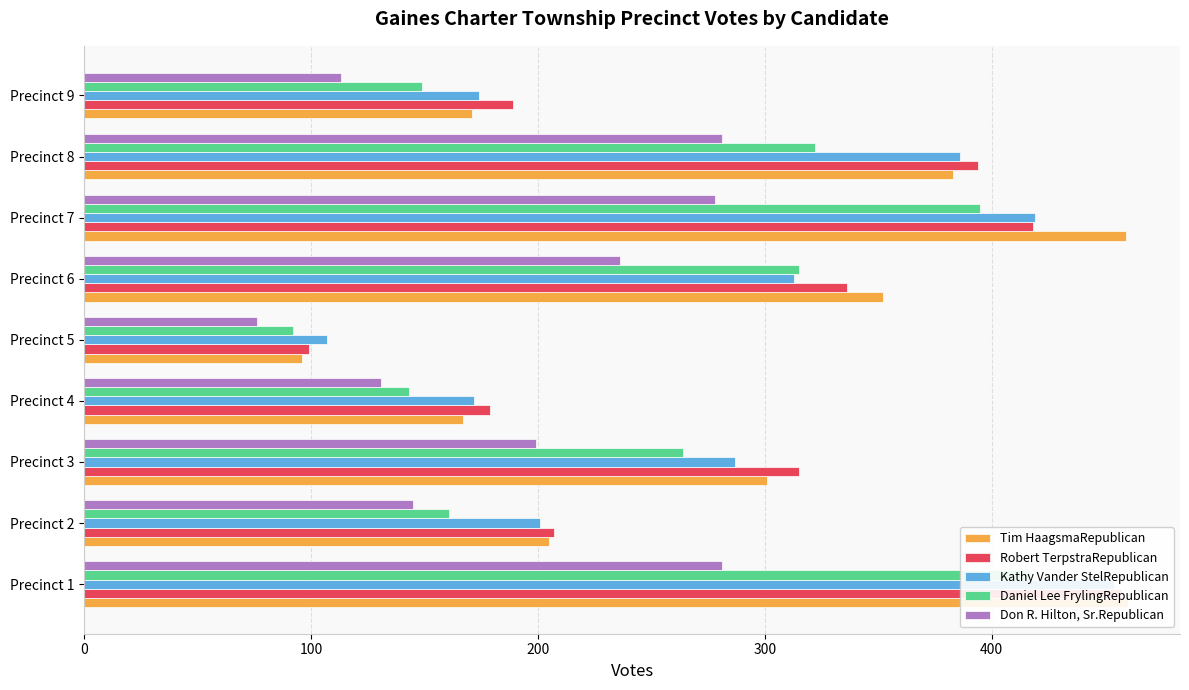

At how many categories does at least one series exceed 89?

9